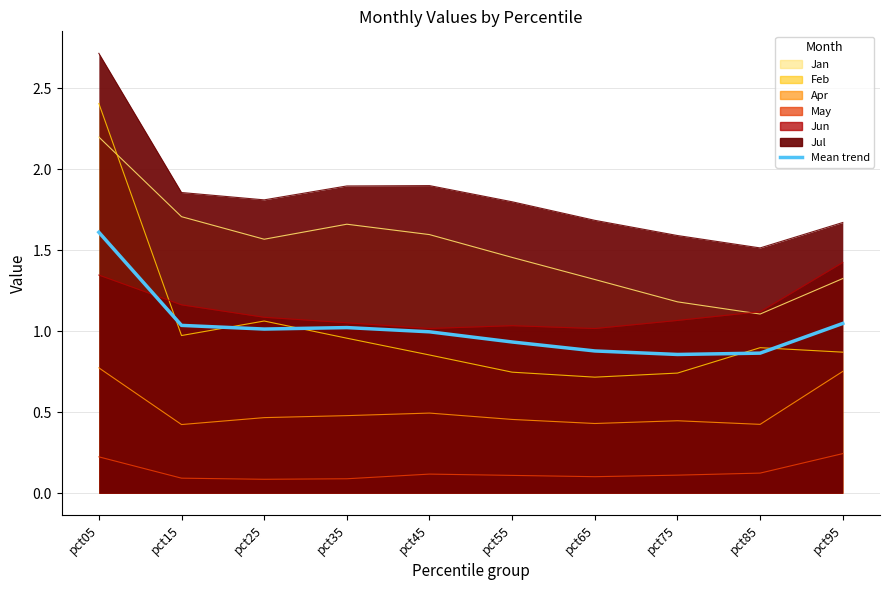

Where does the data first go above 1?

pct05